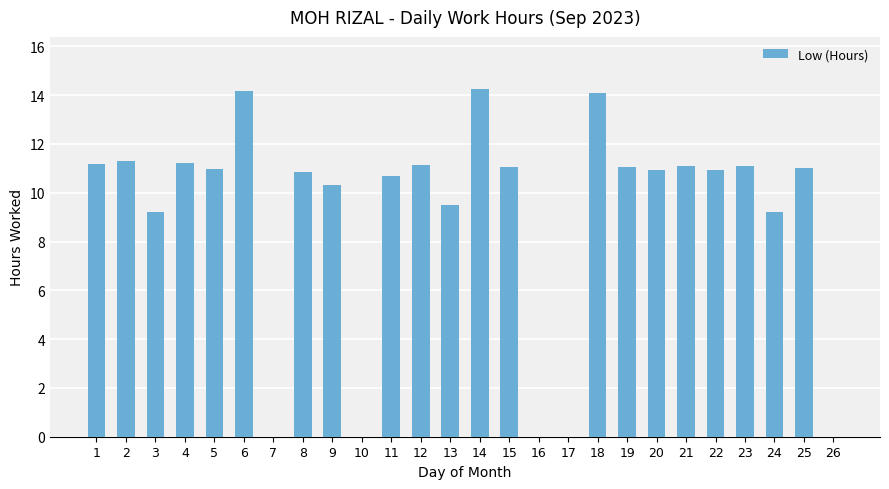

Which has a higher value, 25 or 16?

25